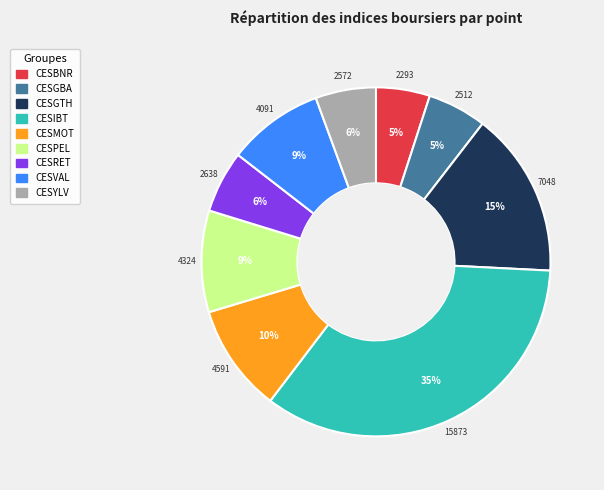

Count the number of slices in the pie.

9